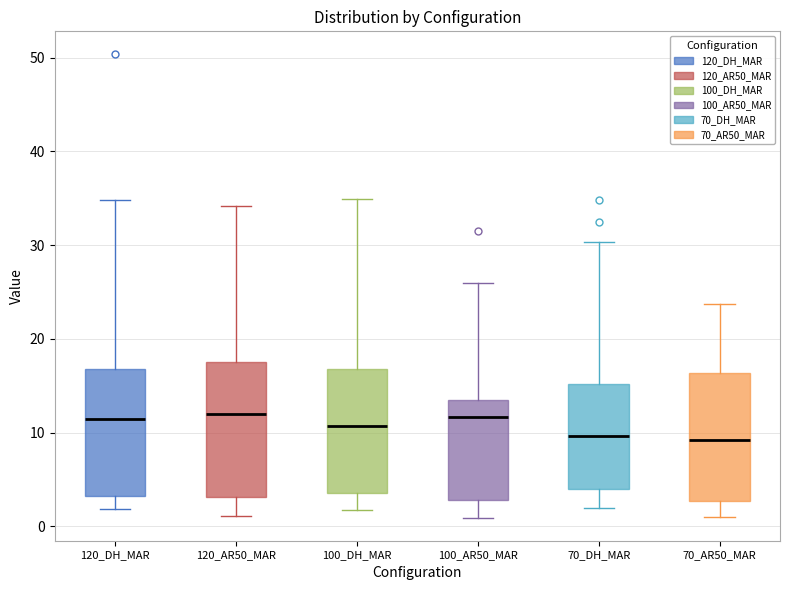

Where is the upper edge of the box for 120_AR50_MAR on the y-axis? The values are not printed on the chart, so give them approximately, as read against the axis.

18